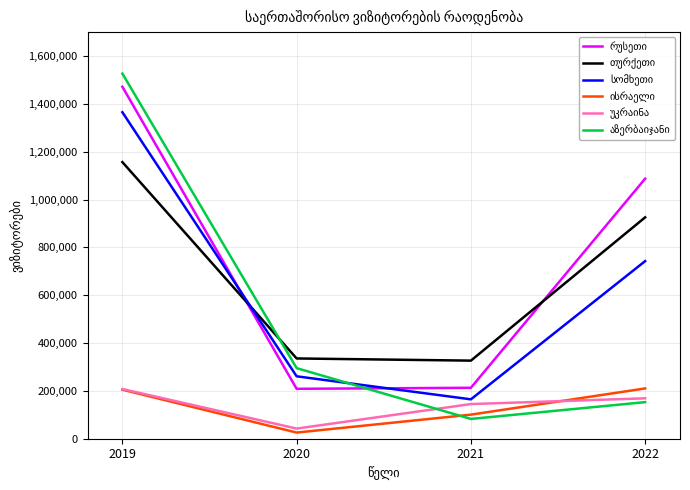

What is the total value across all series at 2019?

5932456